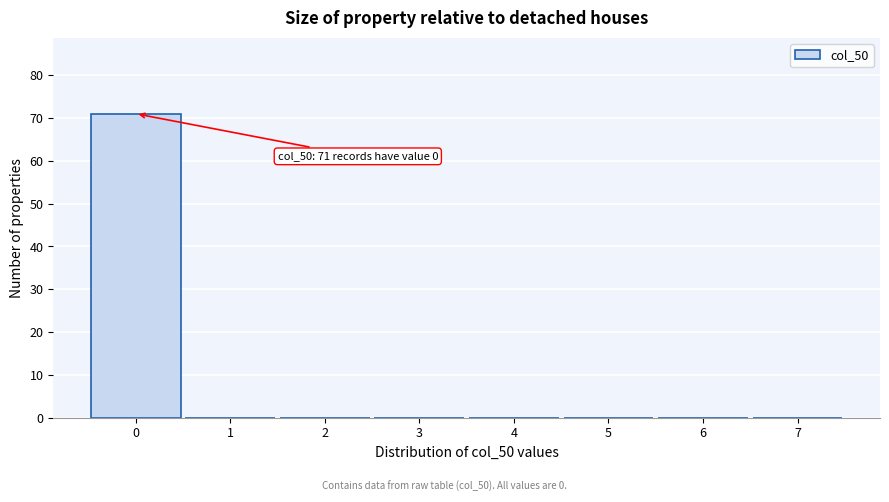

Which range on the x-axis has the tallest bar?

-0.5 to 0.5